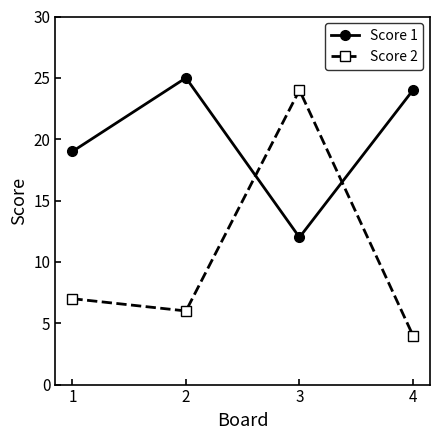

List the series in order of their overall mean, lowest first.

Score 2, Score 1